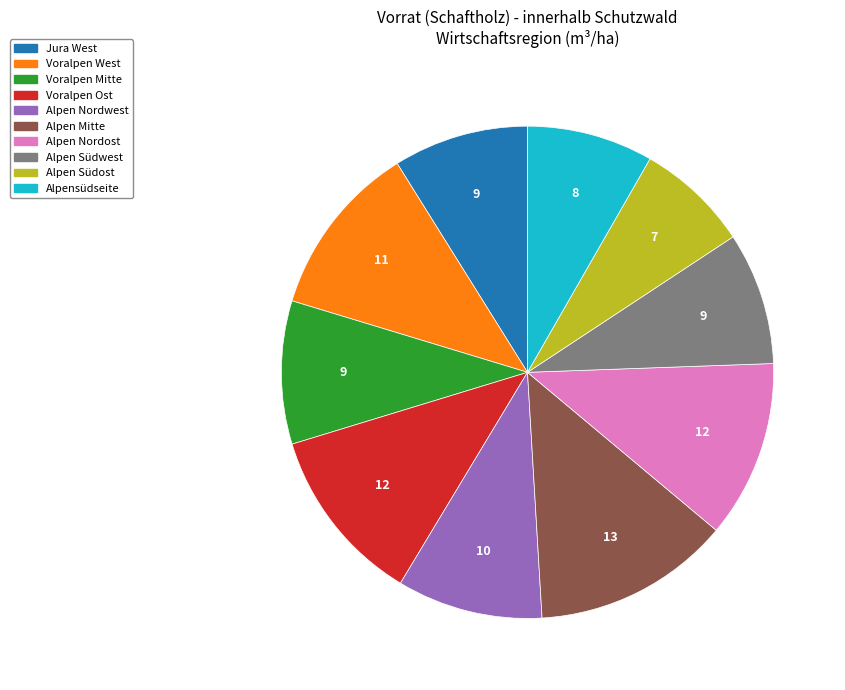

Is Alpen Nordwest the majority of the pie?

No